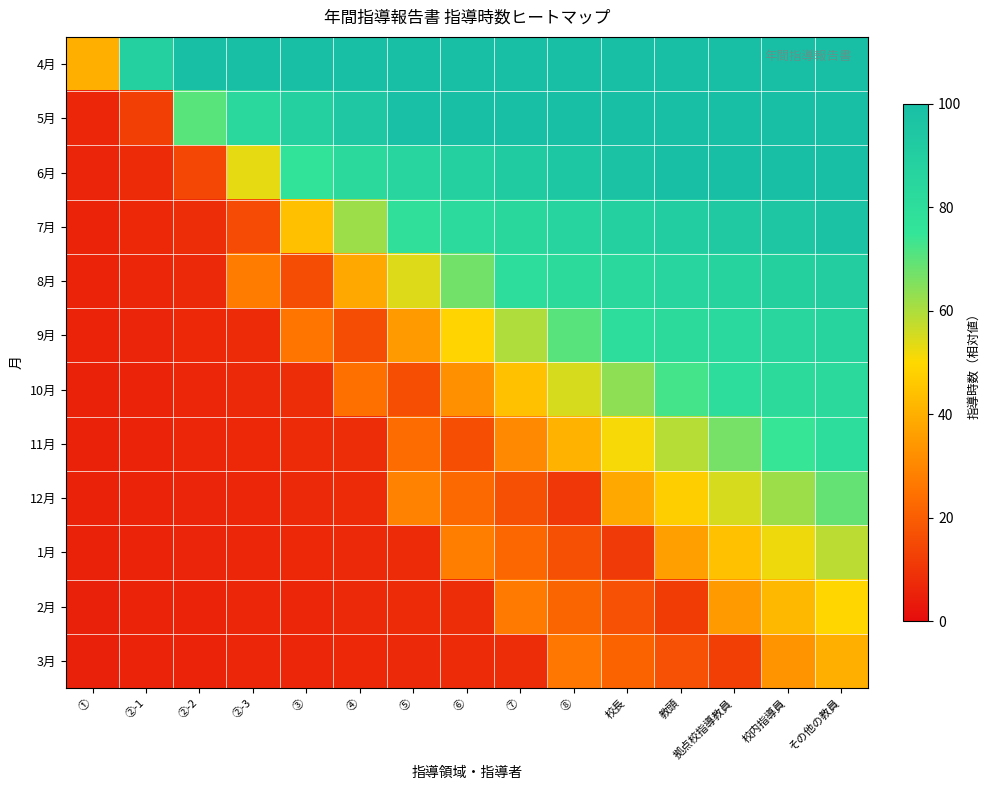

At その他の教員, list the series in order from smallest to largest.

3月, 2月, 1月, 12月, 11月, 10月, 9月, 8月, 7月, 4月, 5月, 6月